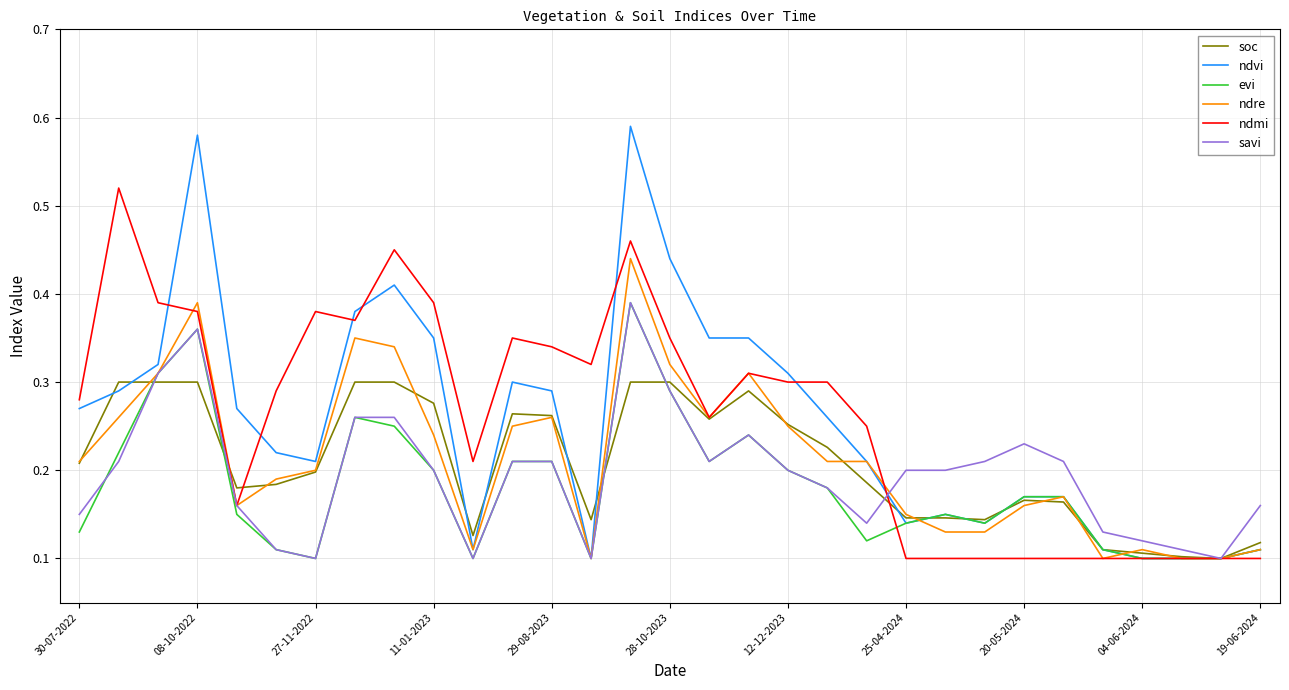

Which series has the largest range (max minus min)?

ndvi